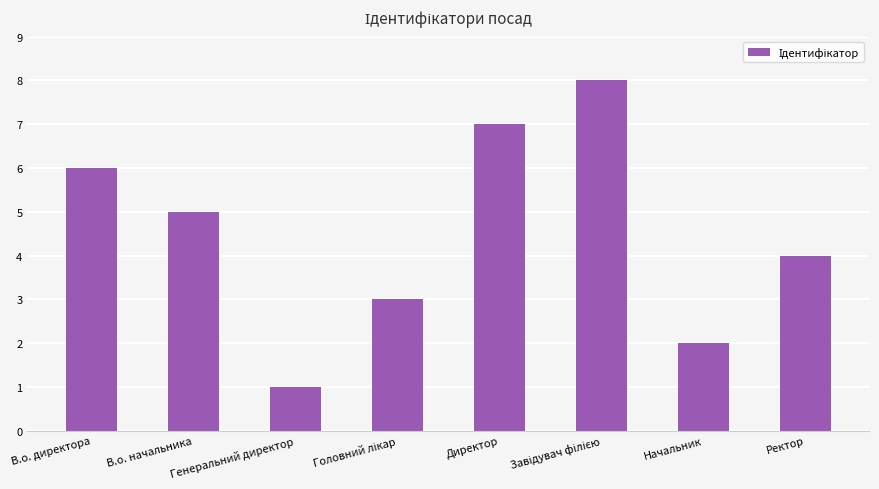

What is the change in value from Директор to Ректор?

-3